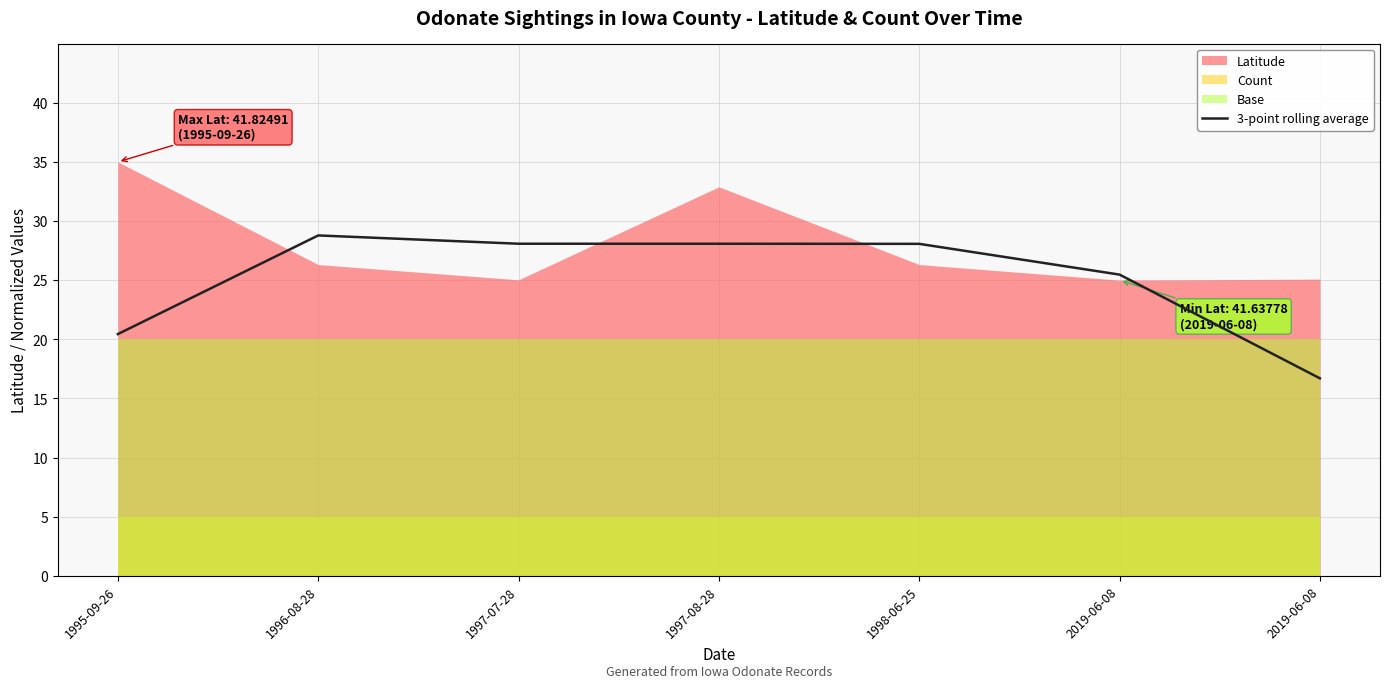

List the labels in order of value, largest first.

1996-08-28, 1997-07-28, 1997-08-28, 1998-06-25, 2019-06-08, 1995-09-26, 2019-06-08